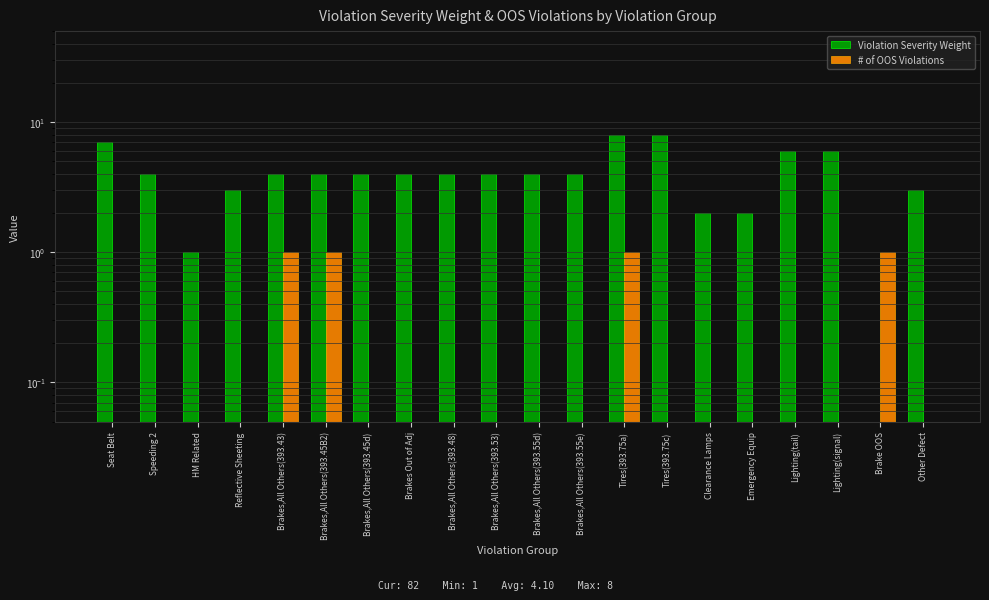

What is the total value across all series at Brakes,All Others(393.45d)?

4